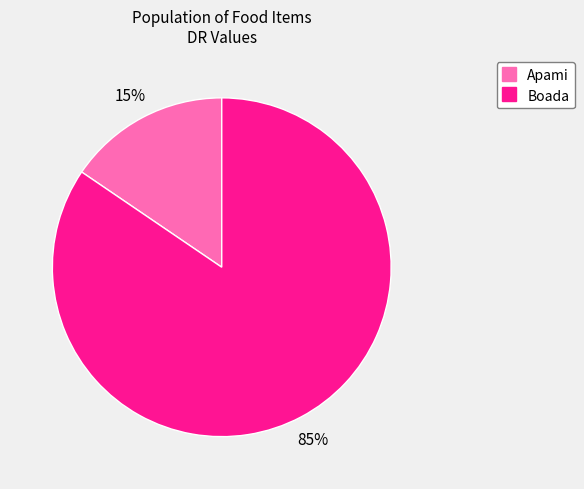

To the nearest percent, what percentage of the pie is Boada?

85%